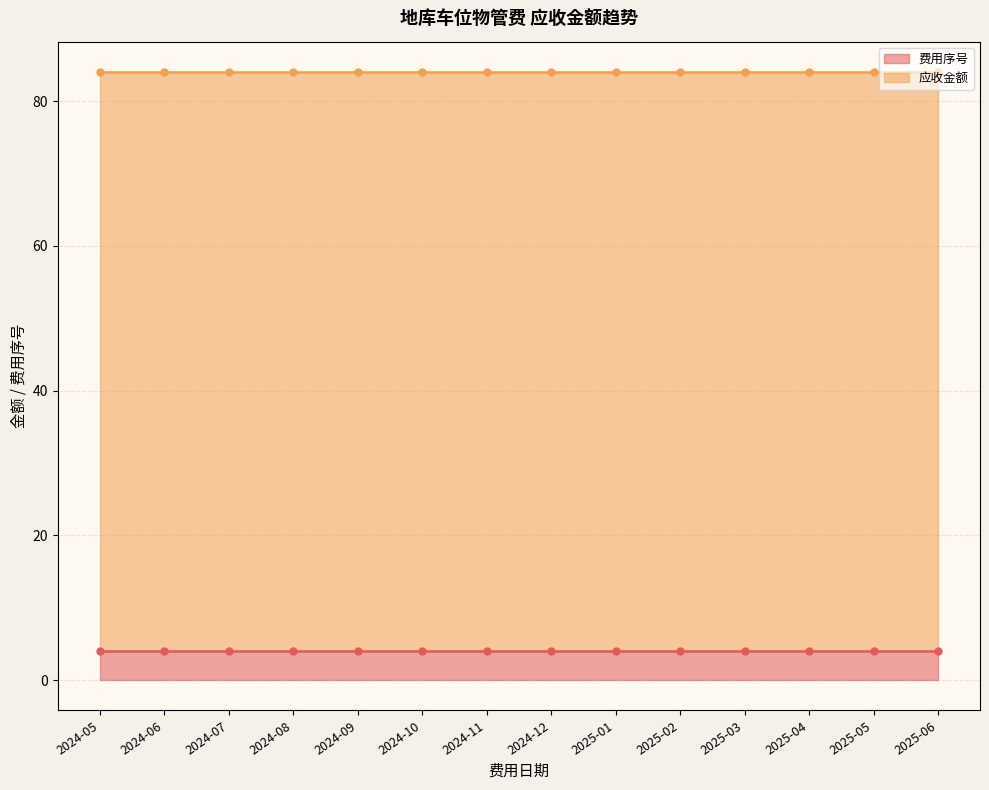

Which category has the lowest value across all series?

2024-05